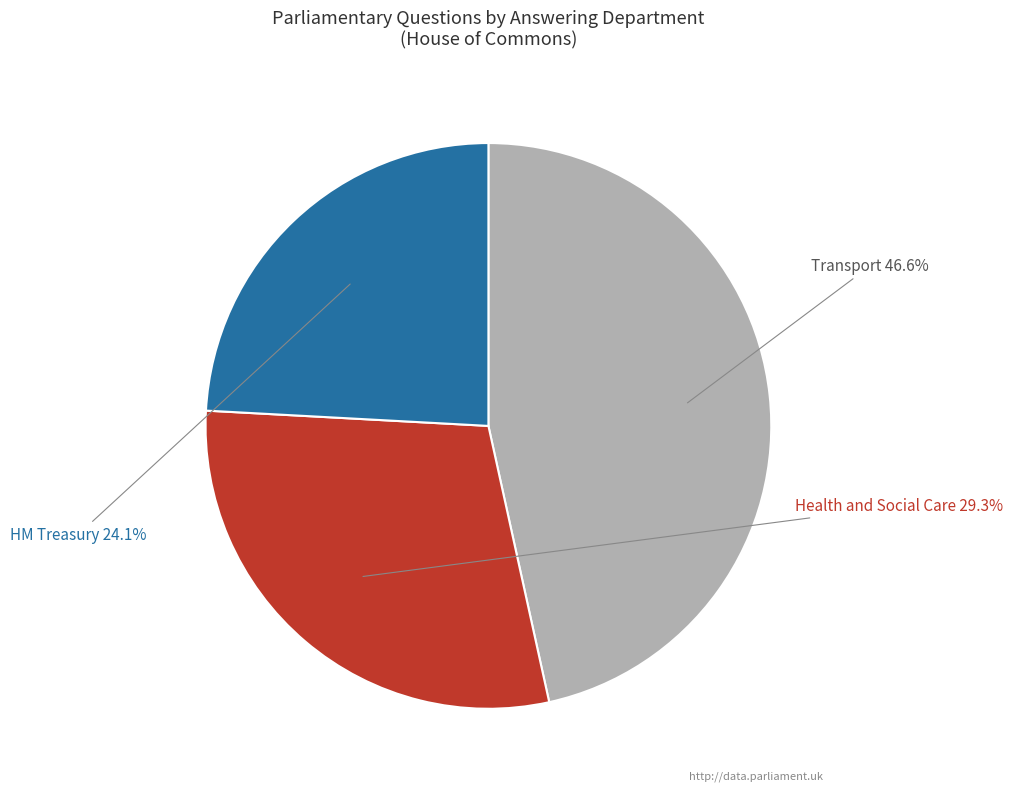

To the nearest percent, what percentage of the pie is HM Treasury?

24%